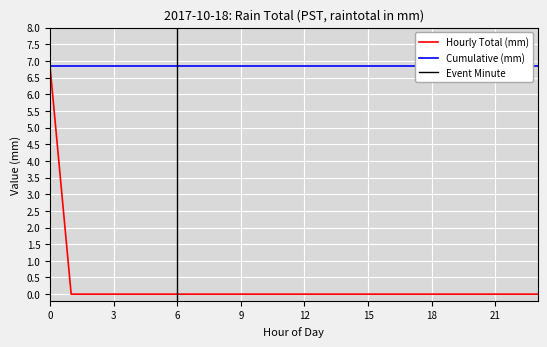

The value at 12 is 0.0. True or false?

True